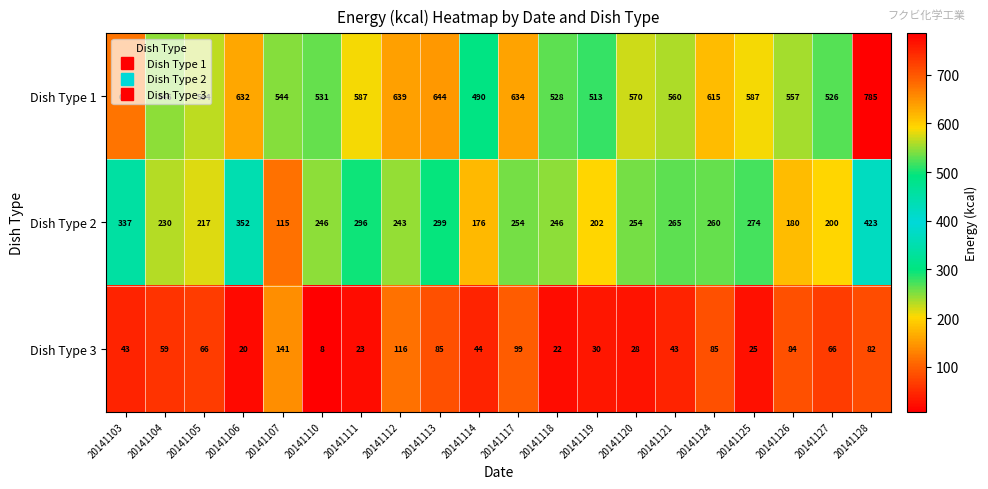

Which series has the largest total across all categories?

Dish Type 1